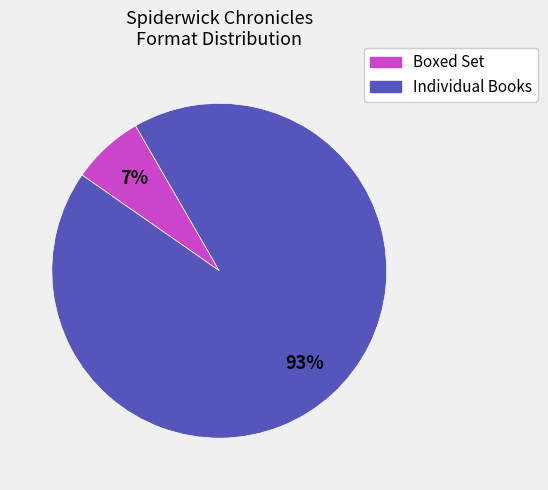

How many slices are in this pie chart?

2